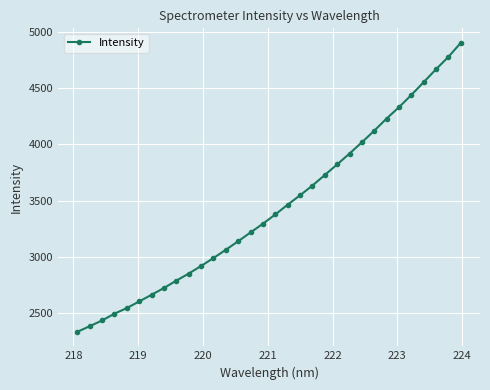

What is the value of the 28th point from the left?

4439.6